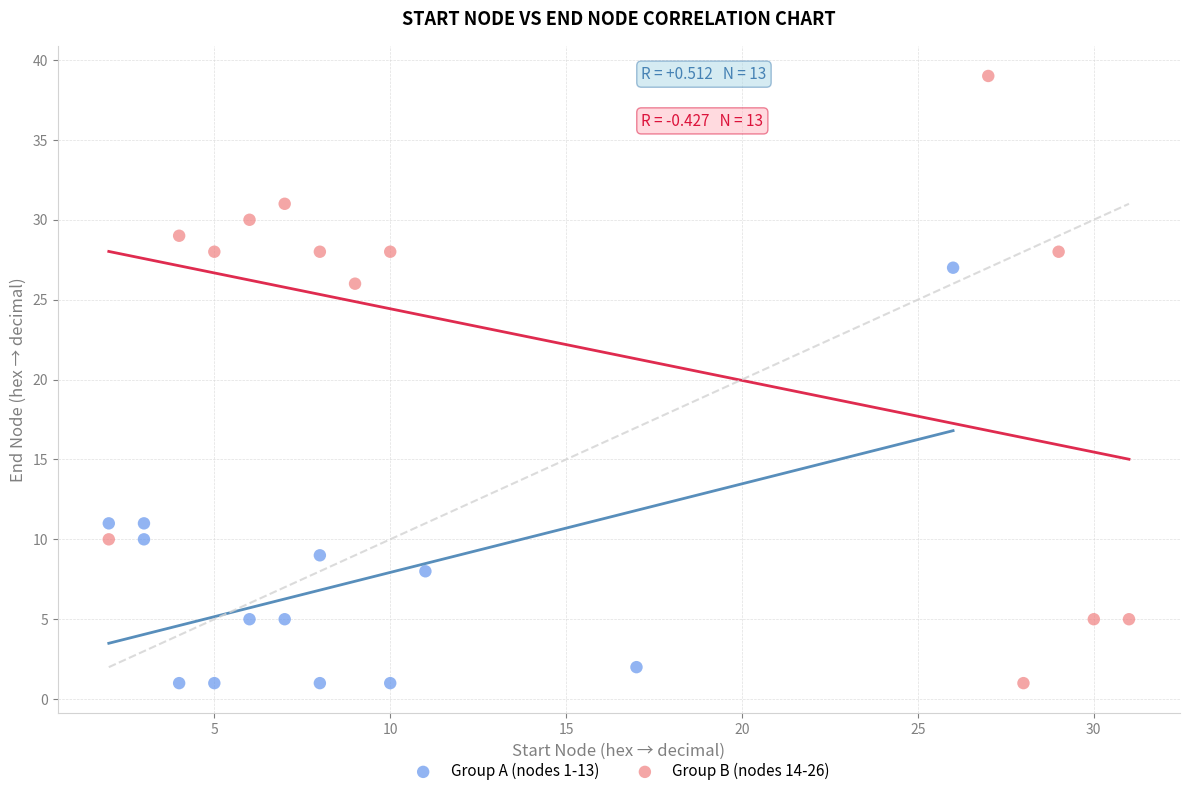

Which series contains the highest Y value?

Group B (nodes 14-26)